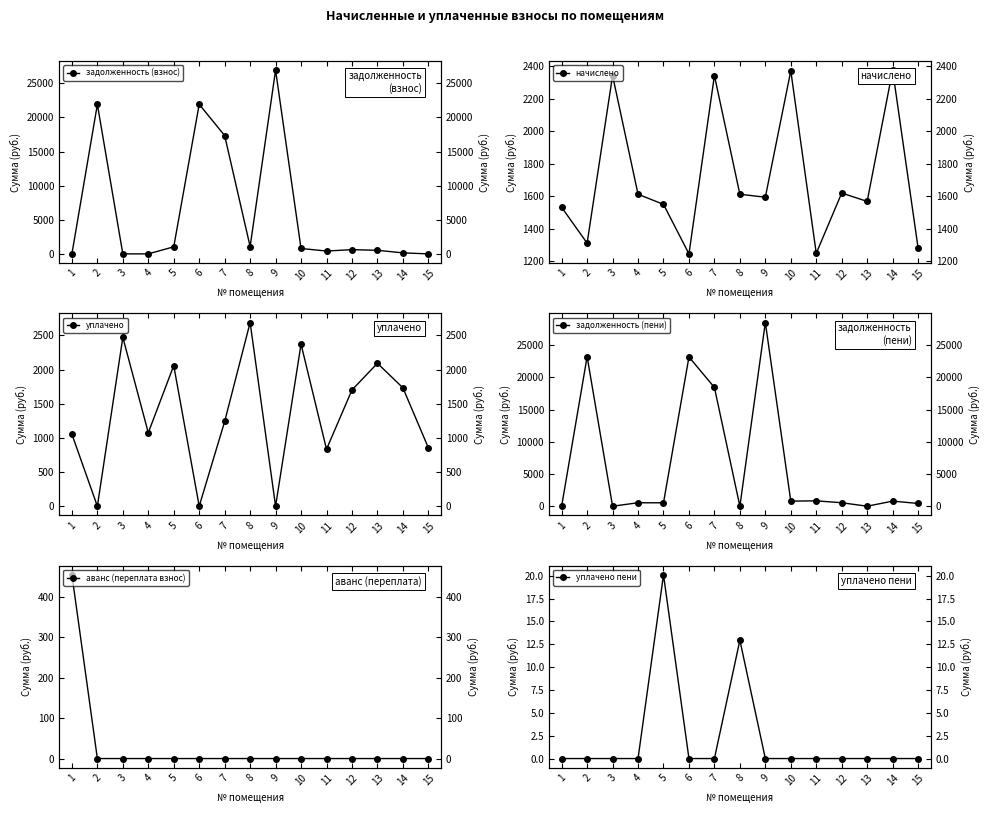

Is the value of начислено at 3 greater than the value of задолженность (взнос) at 10?

Yes